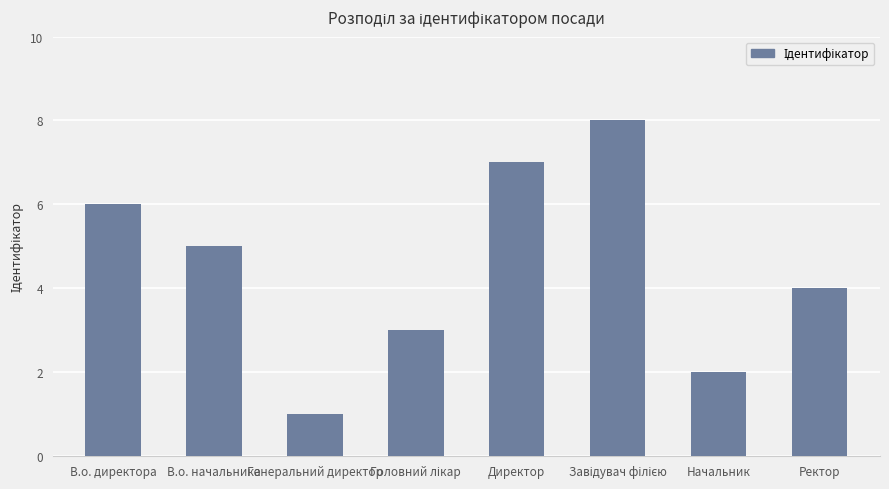

What position from the left is В.о. начальника?

2